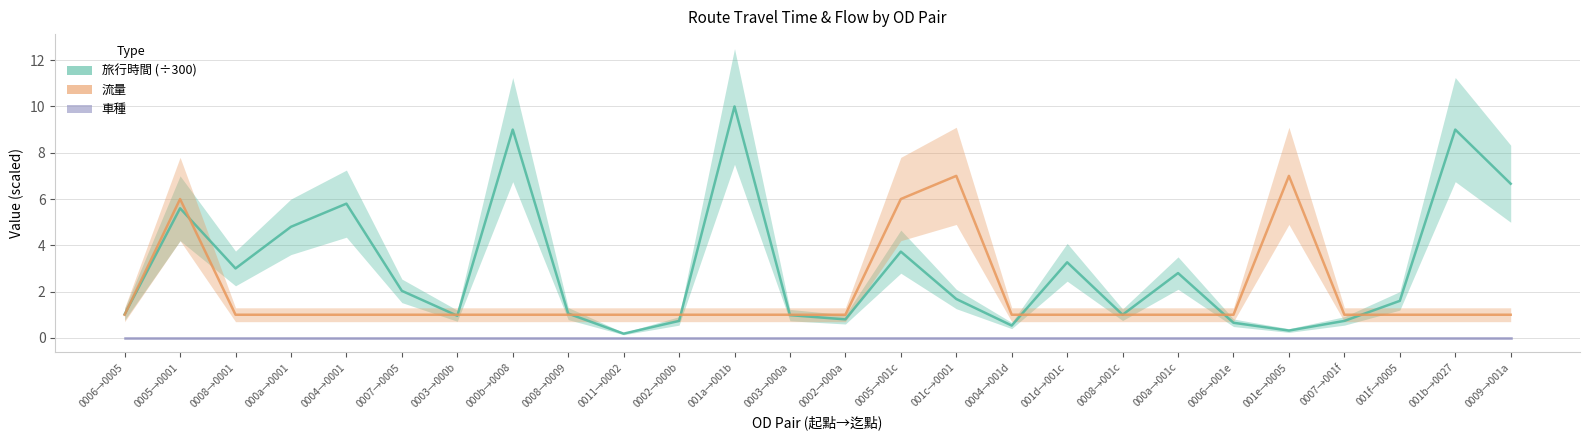

What value does the 旅行時間 (÷300) series have at 0007→0005?

2.0